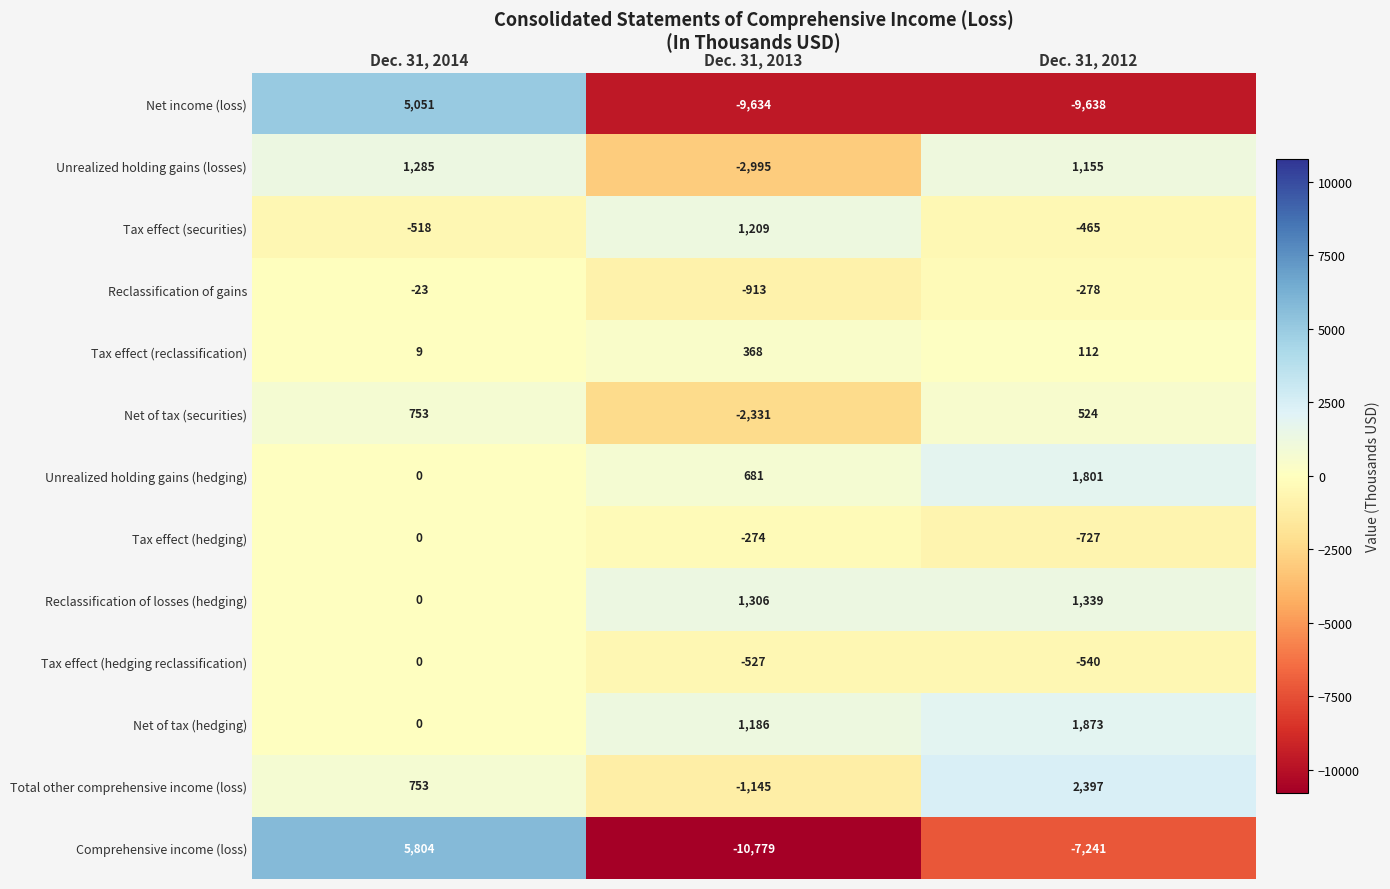

At Dec. 31, 2013, list the series in order from smallest to largest.

Comprehensive income (loss), Net income (loss), Unrealized holding gains (losses), Net of tax (securities), Total other comprehensive income (loss), Reclassification of gains, Tax effect (hedging reclassification), Tax effect (hedging), Tax effect (reclassification), Unrealized holding gains (hedging), Net of tax (hedging), Tax effect (securities), Reclassification of losses (hedging)